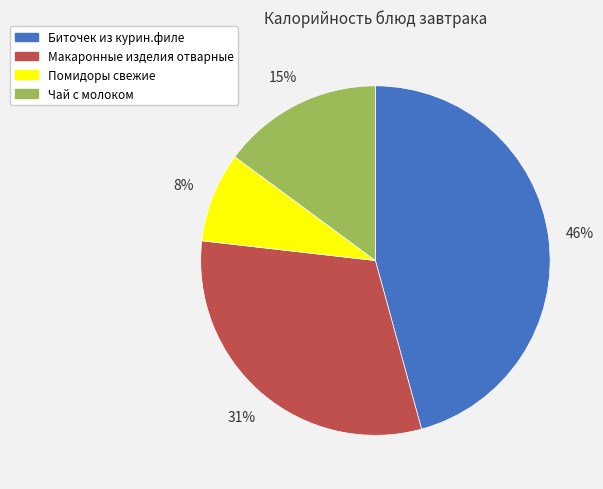

Approximately how many times larger is the value at Биточек из курин.филе compared to Чай с молоком?

3.1